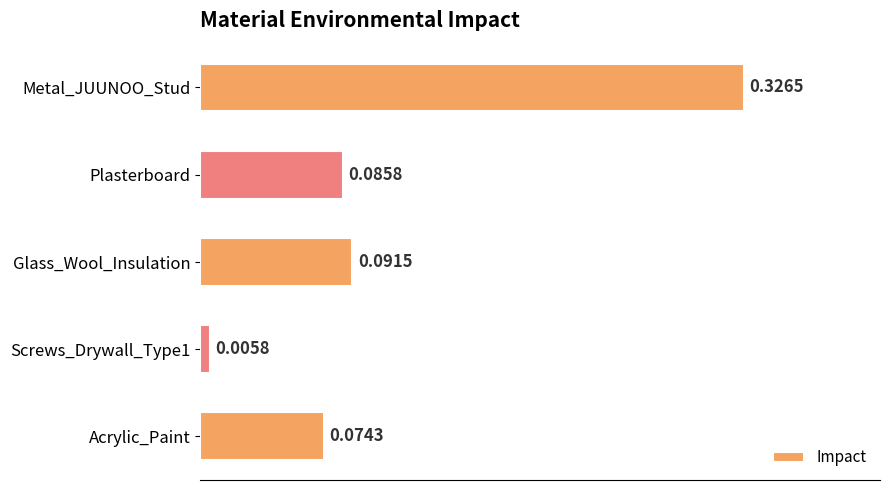

Which has a higher value, Glass_Wool_Insulation or Metal_JUUNOO_Stud?

Metal_JUUNOO_Stud